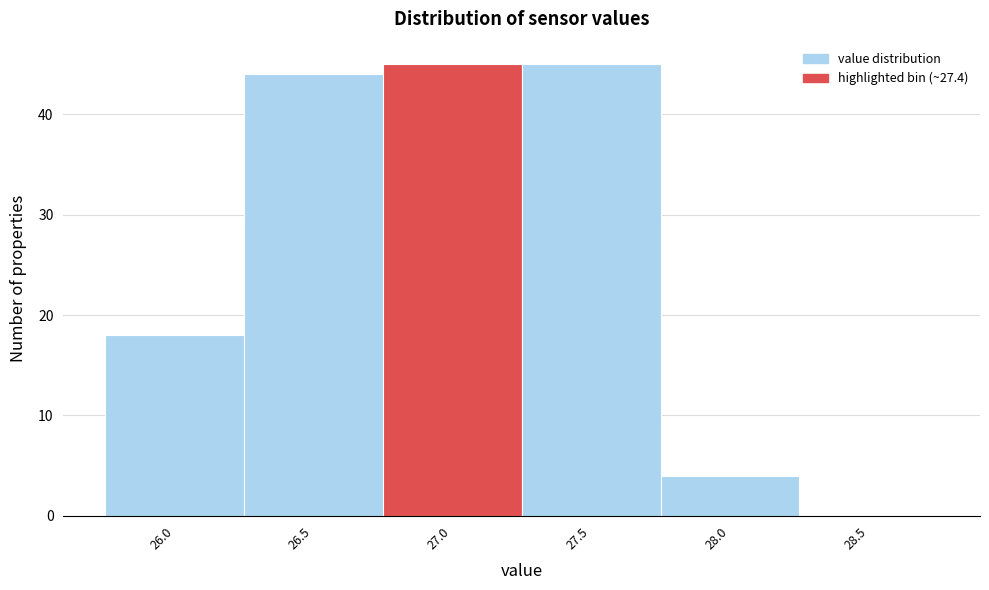

Reading right to left, extract all data points from this chart.

28.5=0	28.0=4	27.5=45	27.0=45	26.5=44	26.0=18